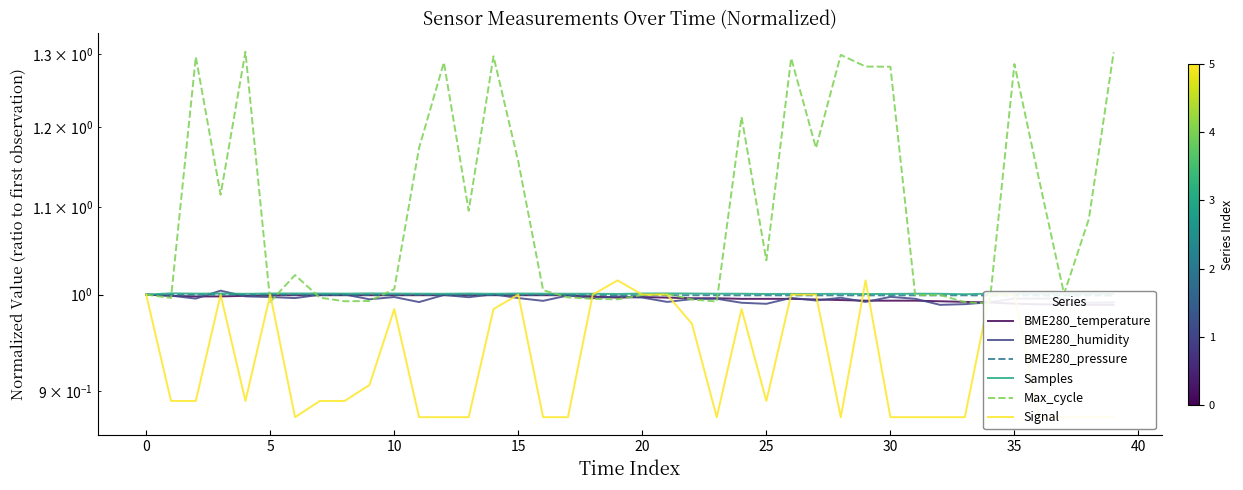

Rank the series by their maximum value, from highest to lowest.

Max_cycle, Signal, BME280_humidity, Samples, BME280_temperature, BME280_pressure